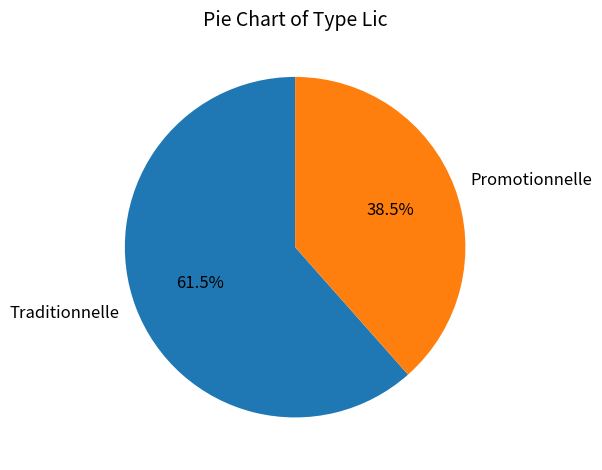

Approximately how many times larger is the value at Traditionnelle compared to Promotionnelle?

1.6